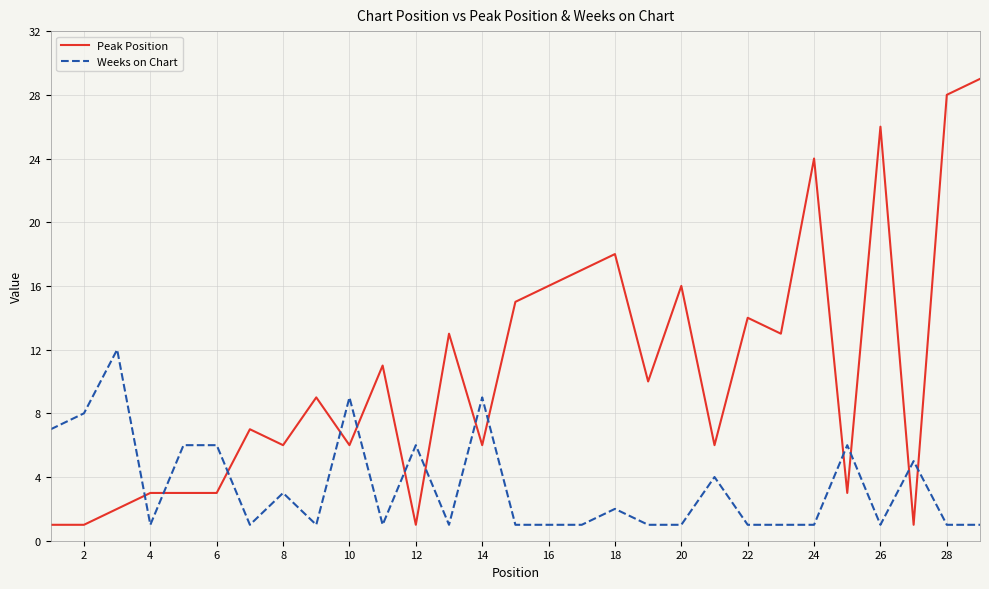

What is the difference between the maximum and minimum values in the Peak Position series?

28